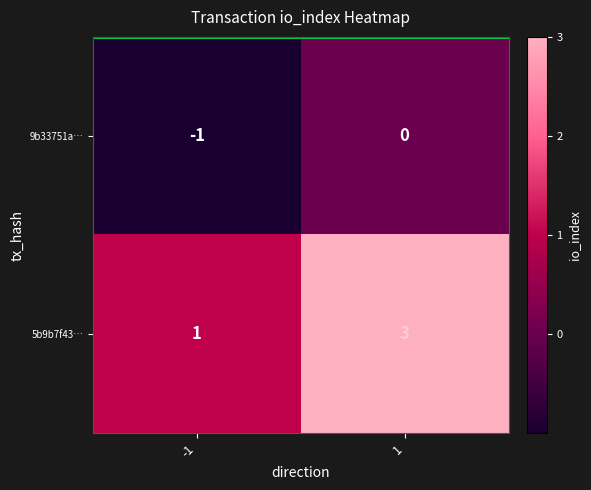

Between -1 and 1, which series saw the biggest shift?

5b9b7f43…